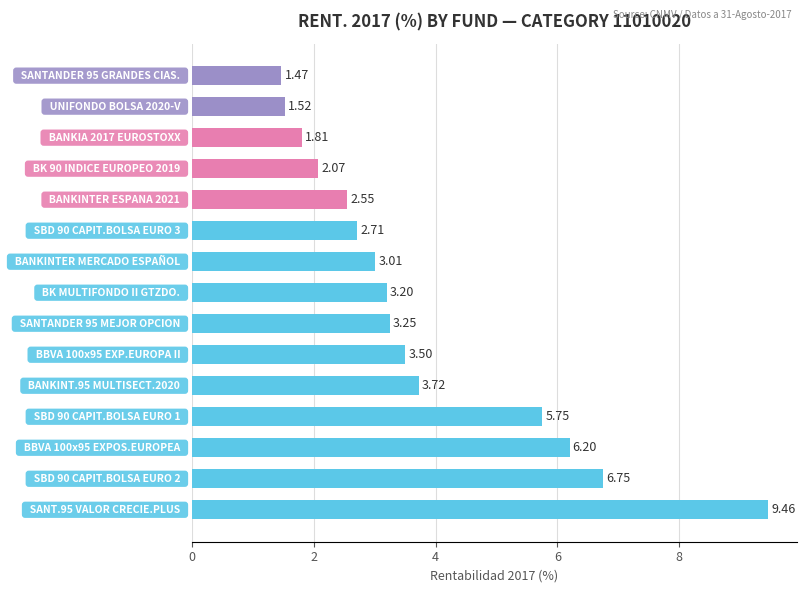

What is the sum of all values?

57.0